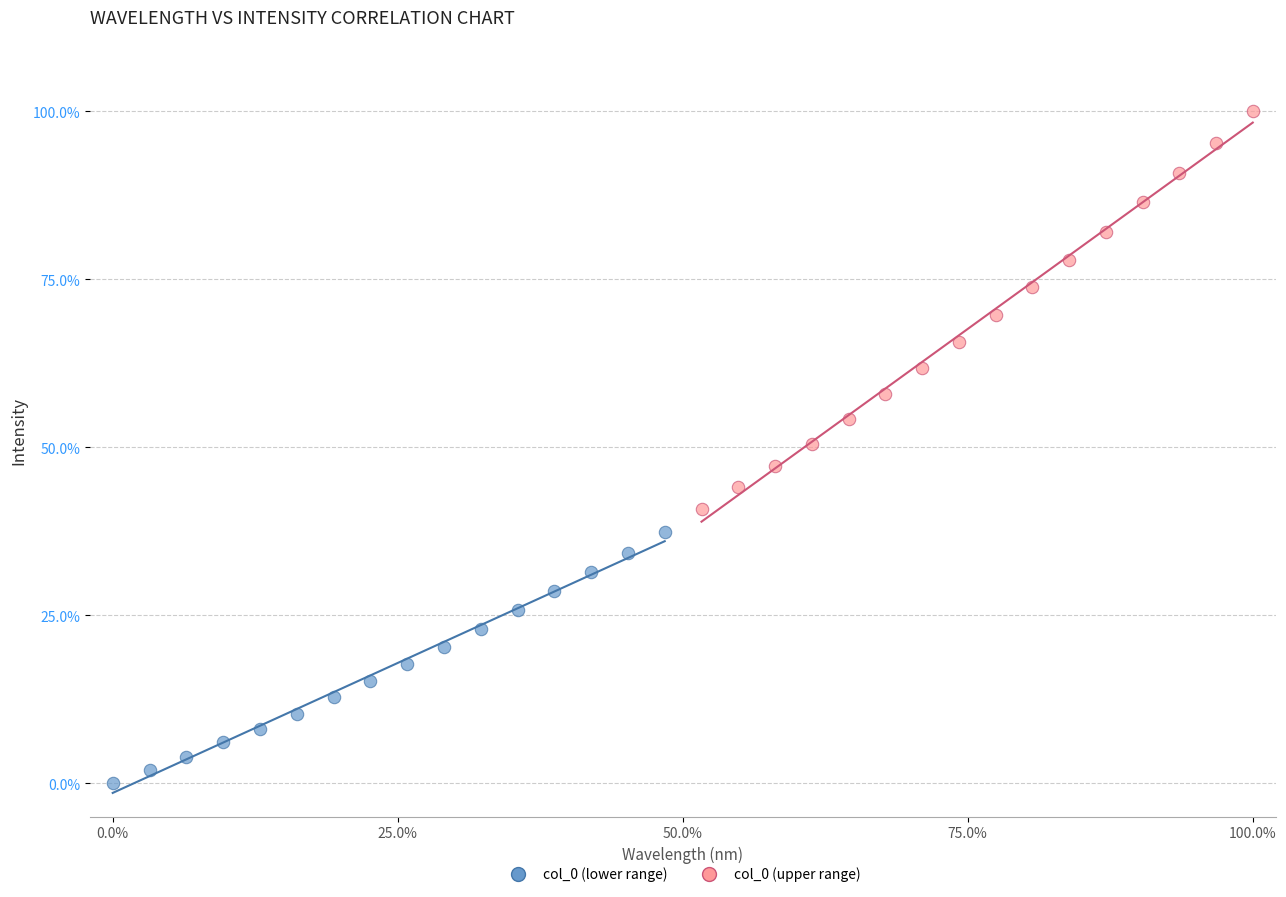

Which series contains the lowest Y value?

col_0 (lower range)